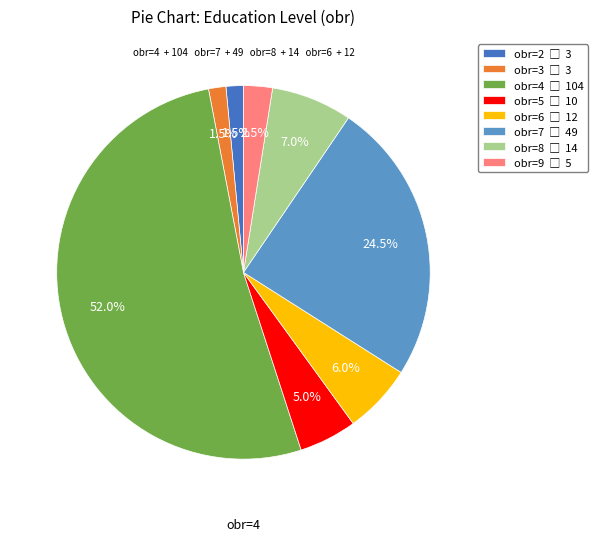

Is there a majority slice in this chart?

Yes